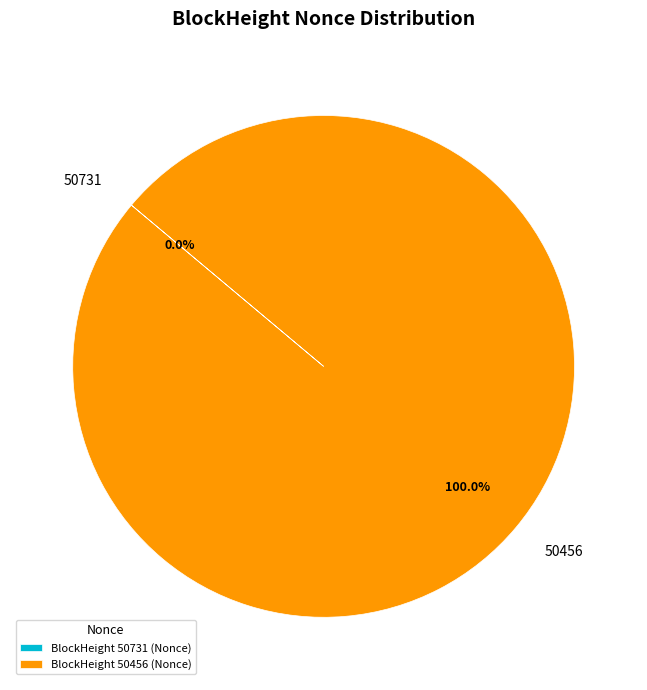

To the nearest percent, what is the combined percentage of 50731 and 50456?

100%